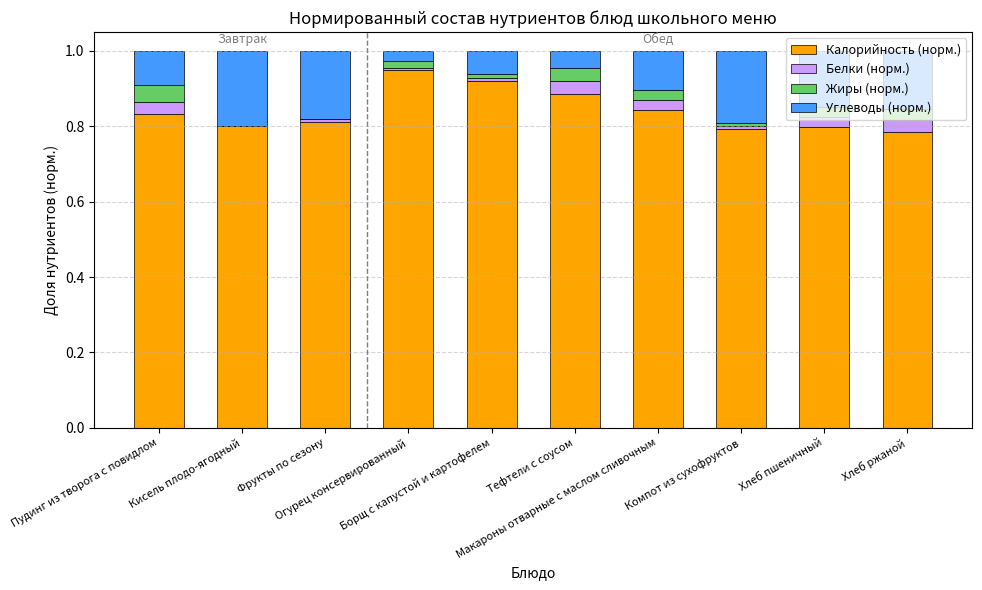

What is the sum of all Калорийность (норм.) values?

8.4